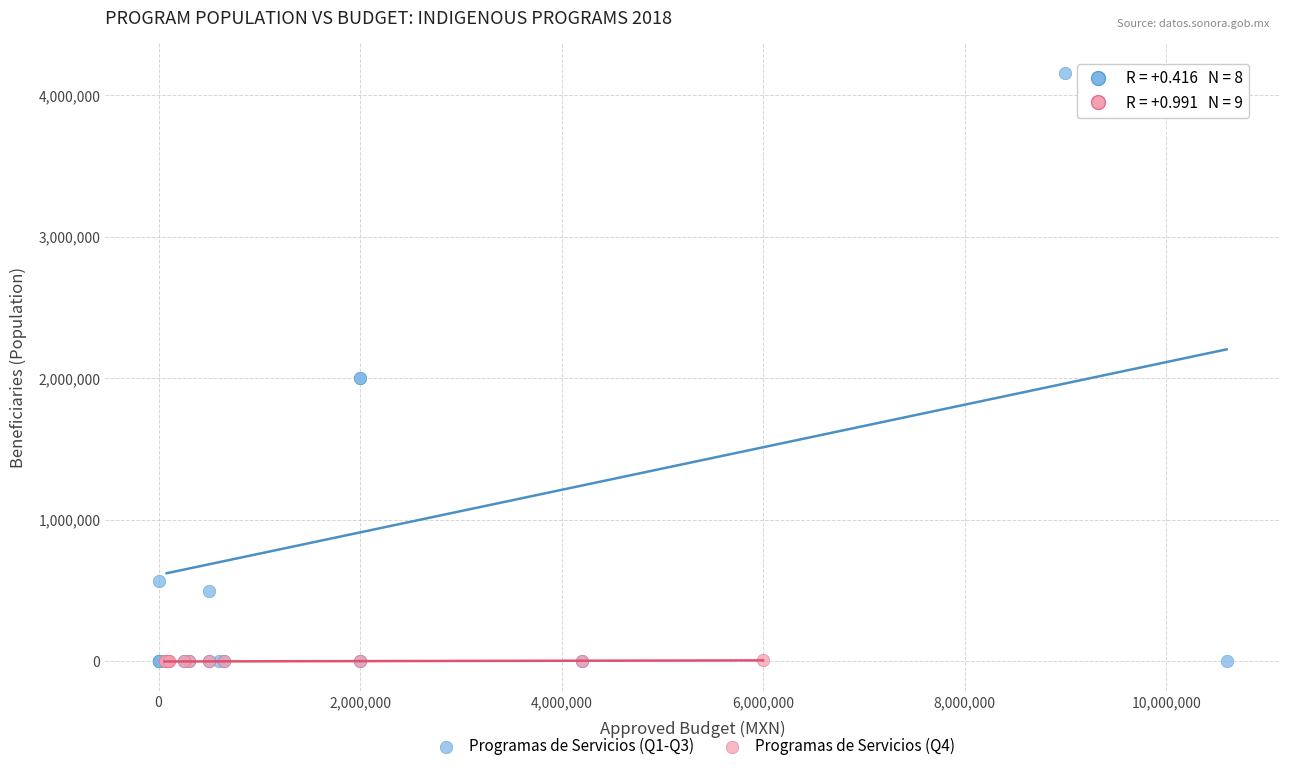

Which series has the widest spread of Y values?

Programas de Servicios (Q1-Q3)